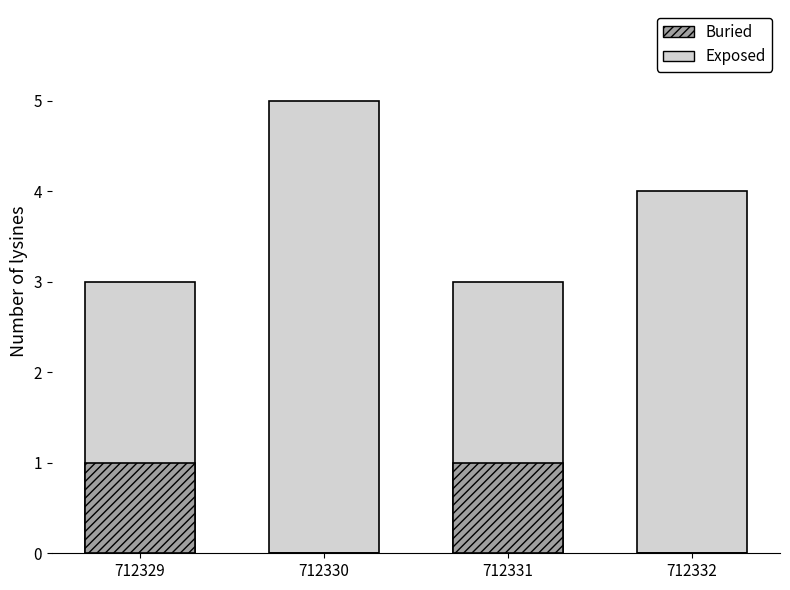

Reading left to right, list all the values displayed in this chart.

Exposed: 3	5	3	4
Buried: 1	0	1	0